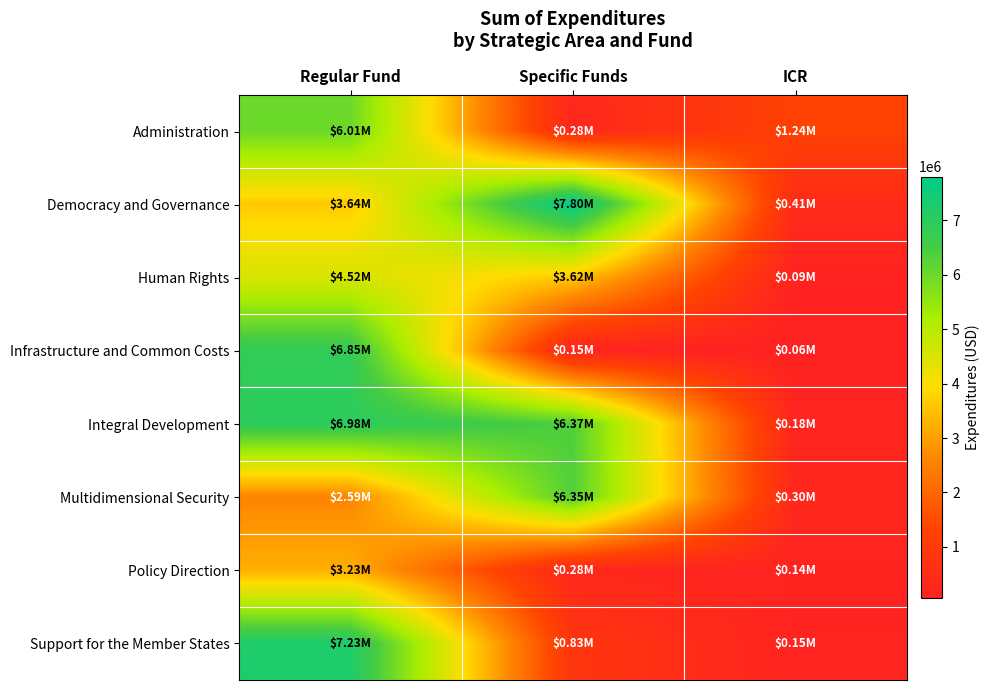

Rank the series at Specific Funds from lowest to highest value.

Infrastructure and Common Costs, Administration, Policy Direction, Support for the Member States, Human Rights, Multidimensional Security, Integral Development, Democracy and Governance